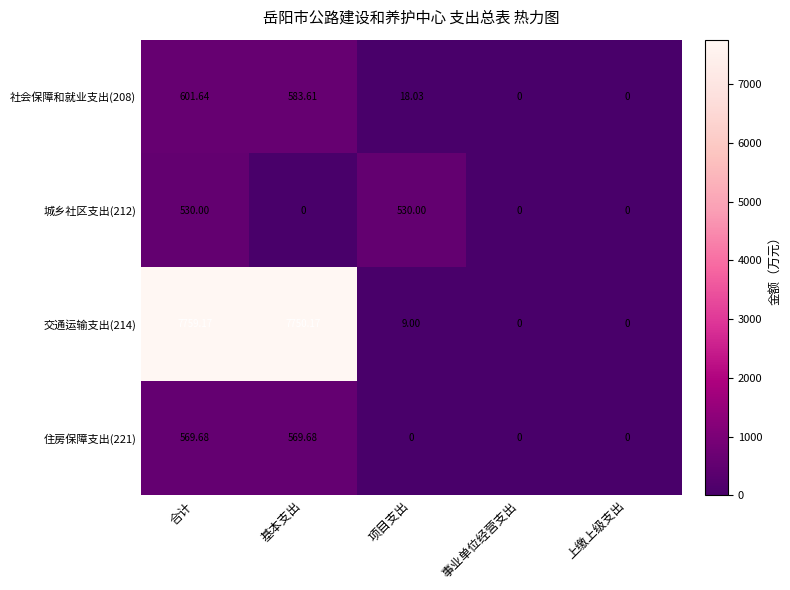

What is the greatest value displayed?

7759.2